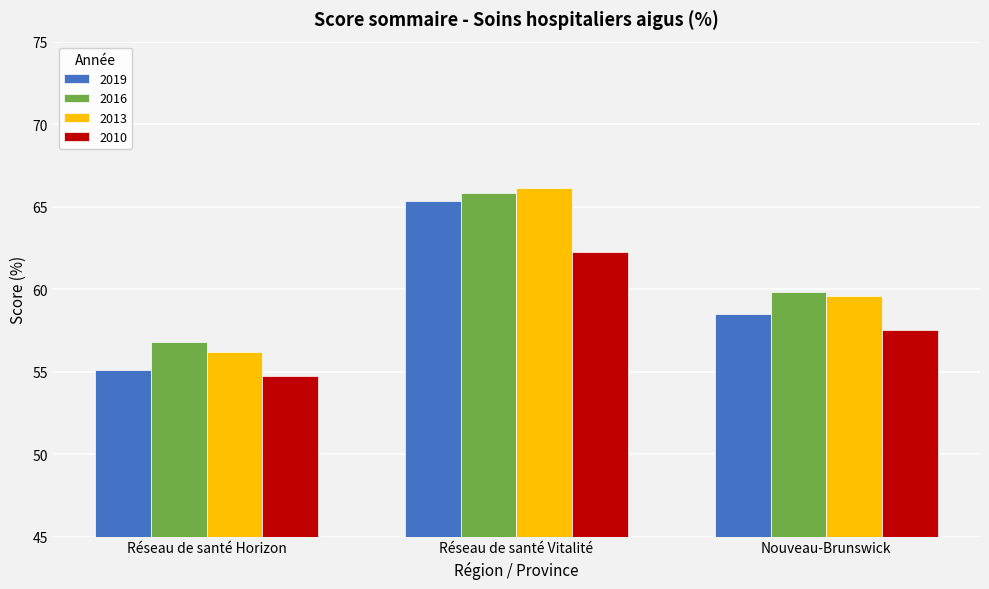

Which category has the lowest value across all series?

Réseau de santé Horizon